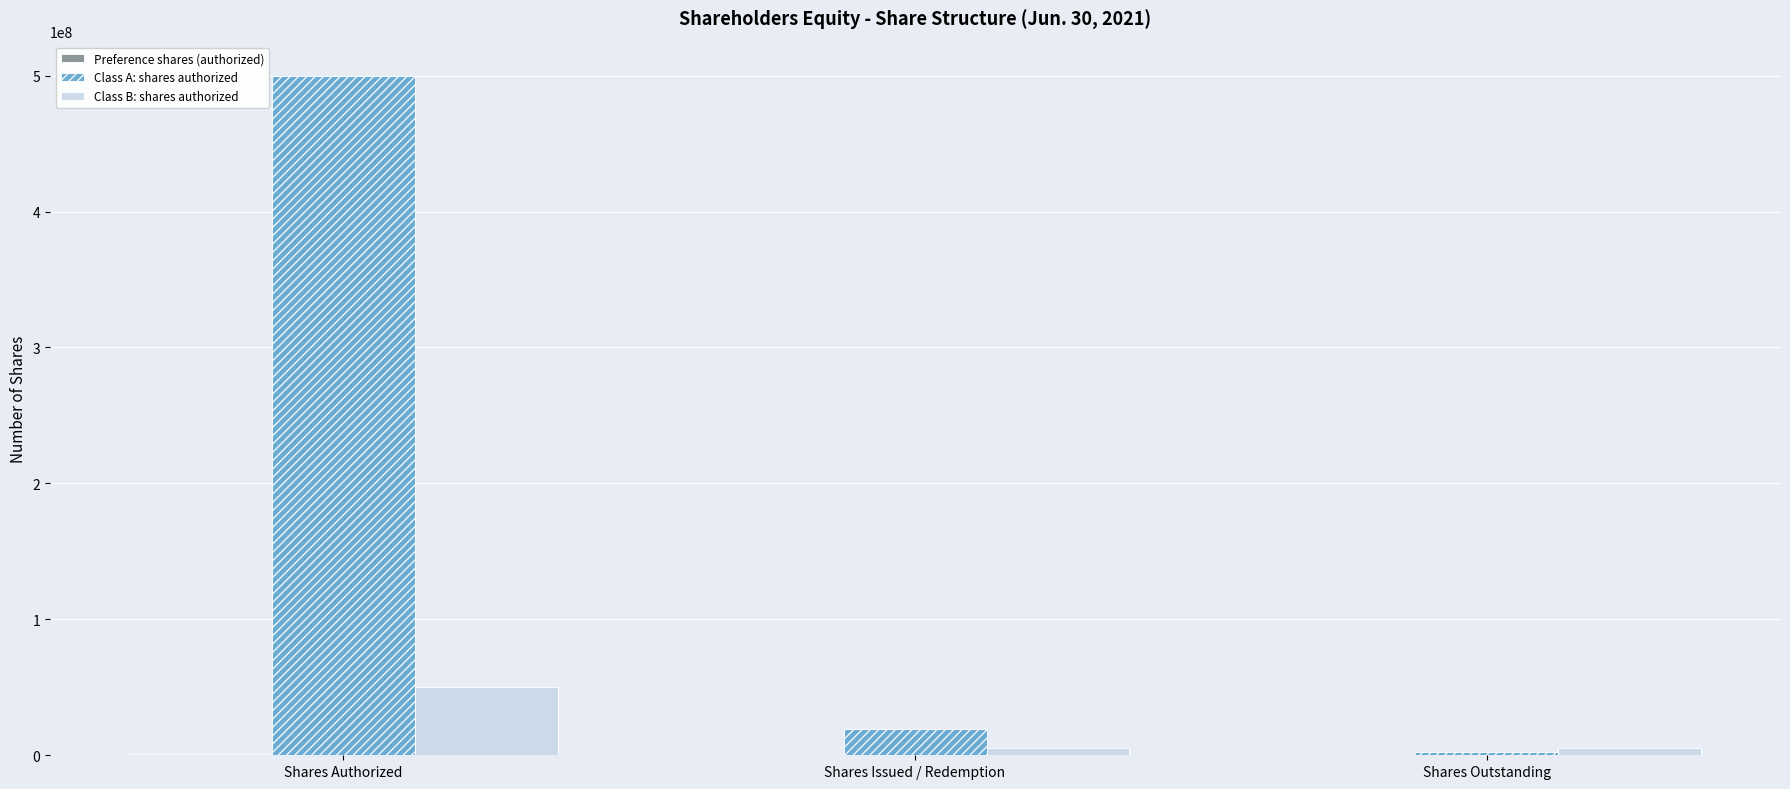

Between Shares Authorized and Shares Issued / Redemption, which series saw the biggest shift?

Class A: shares authorized